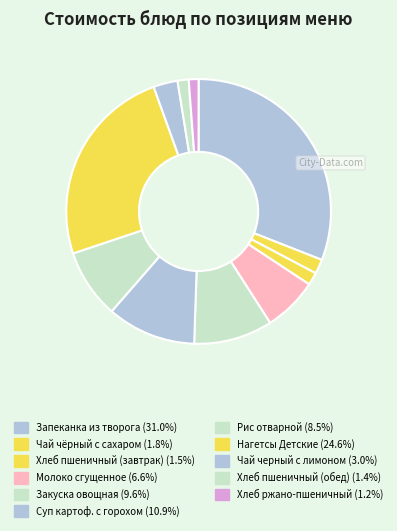

How many slices are in this pie chart?

11